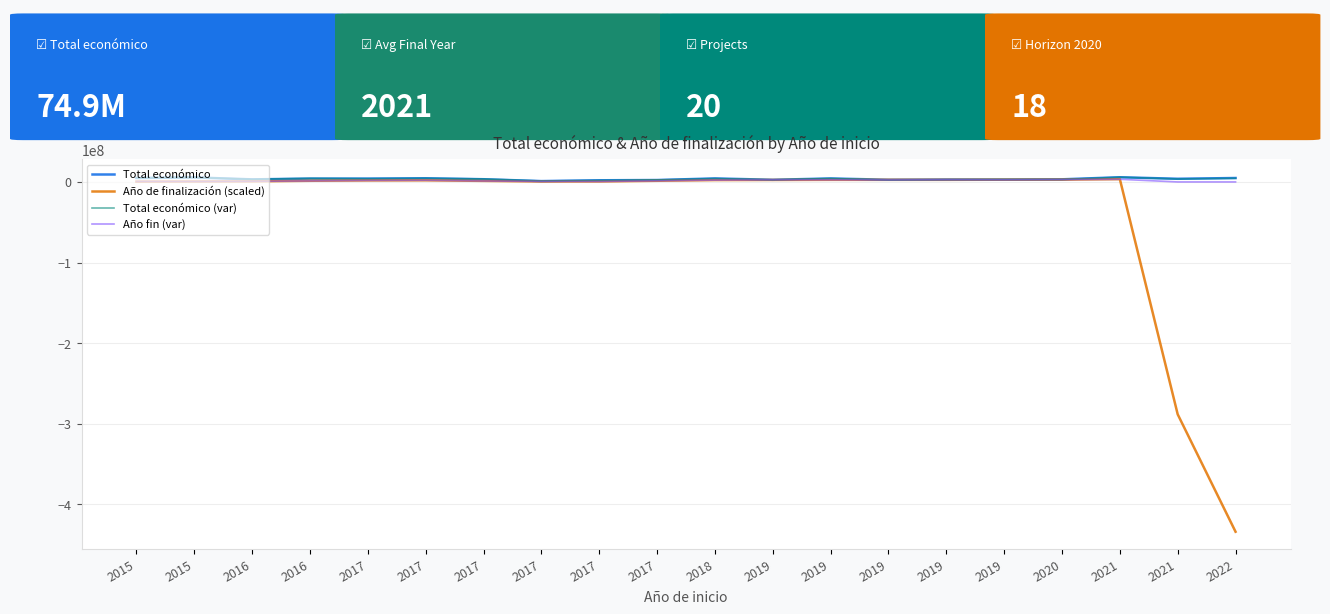

How many categories are shown in the chart?

20